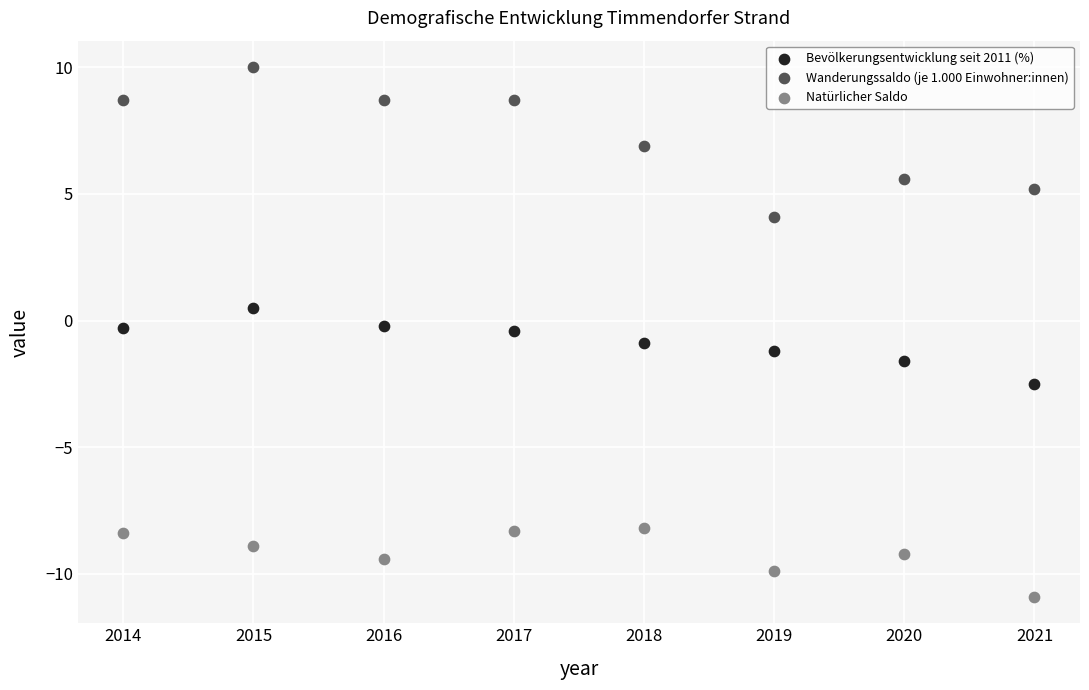

Across all data points, what is the range of X values (max minus min)?

7.0